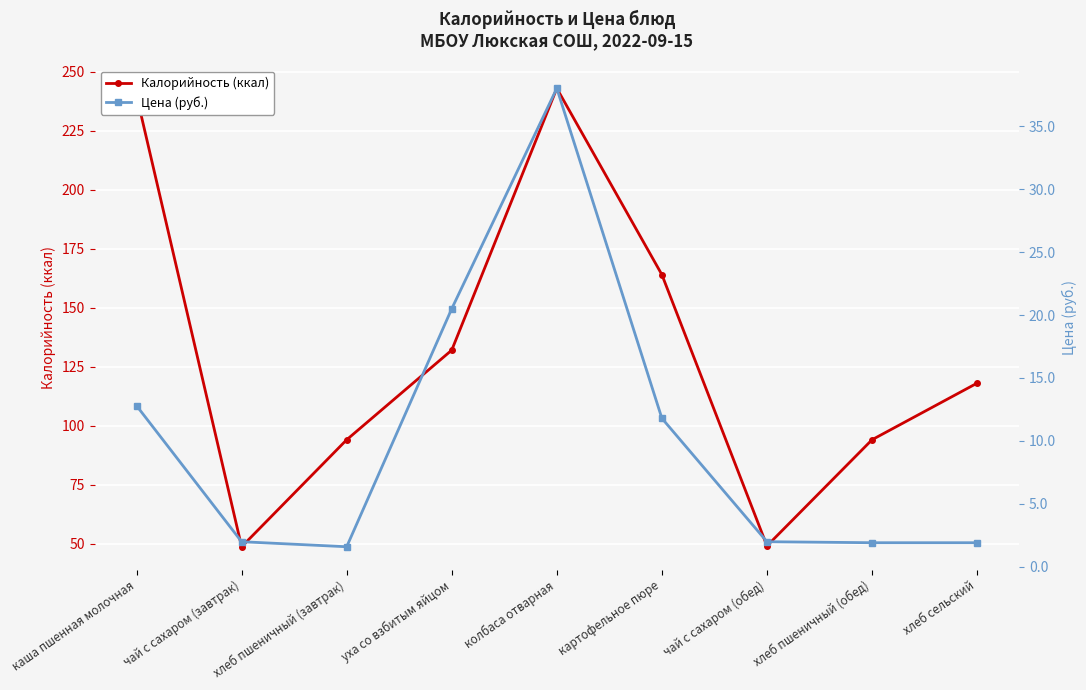

Which series has the largest range (max minus min)?

Калорийность (ккал)